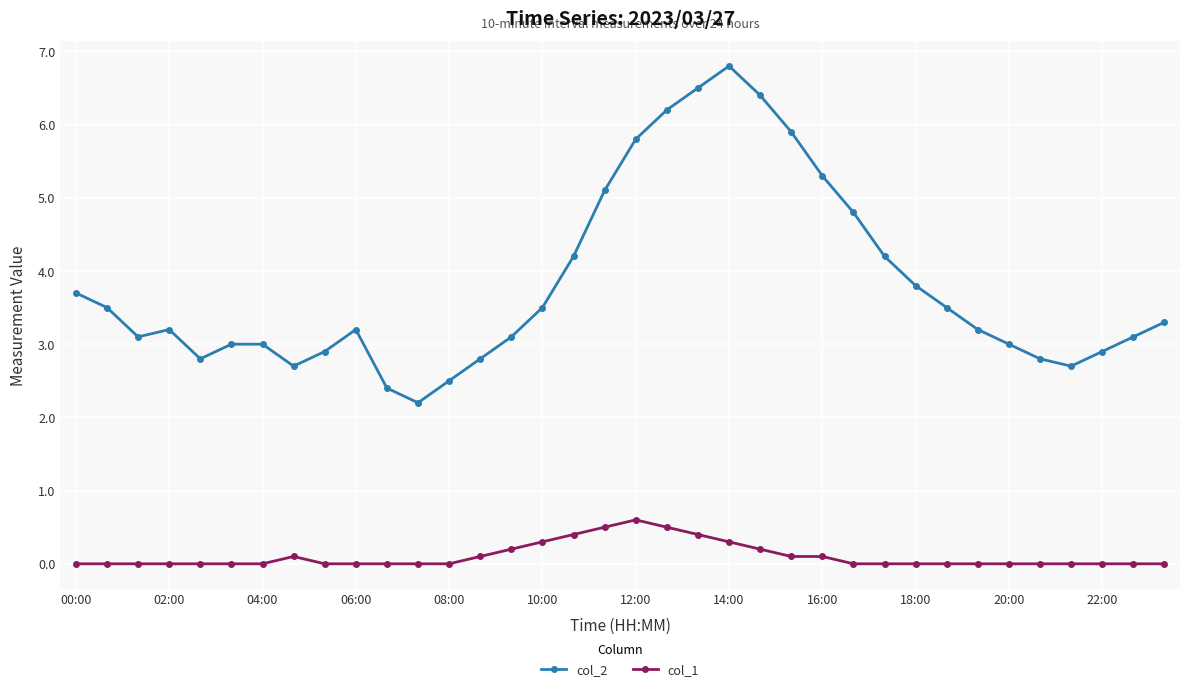

Rank the series by their average value, from highest to lowest.

col_2, col_1